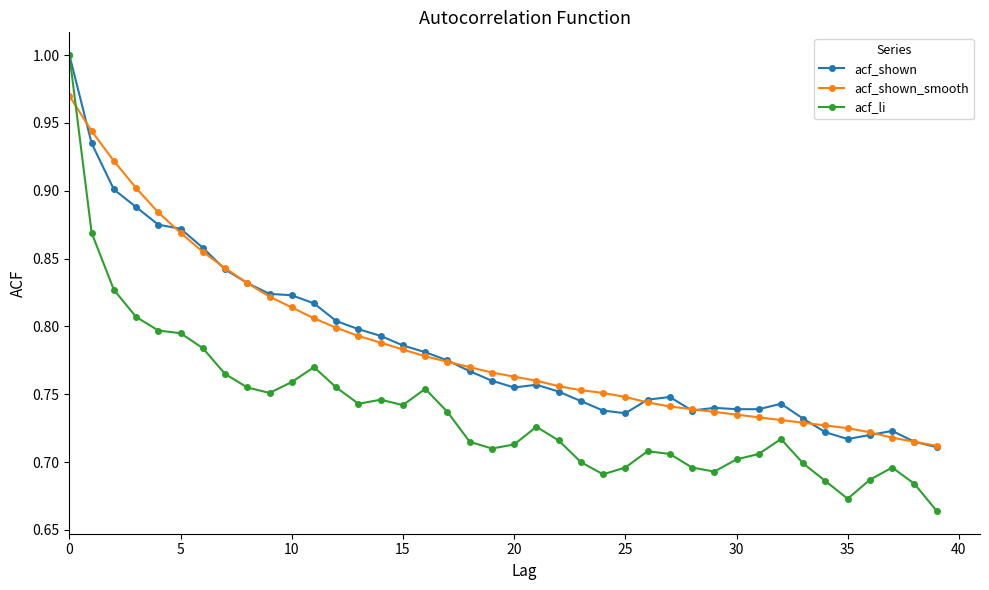

True or false: acf_li has more than 0 interior local peaks.

True